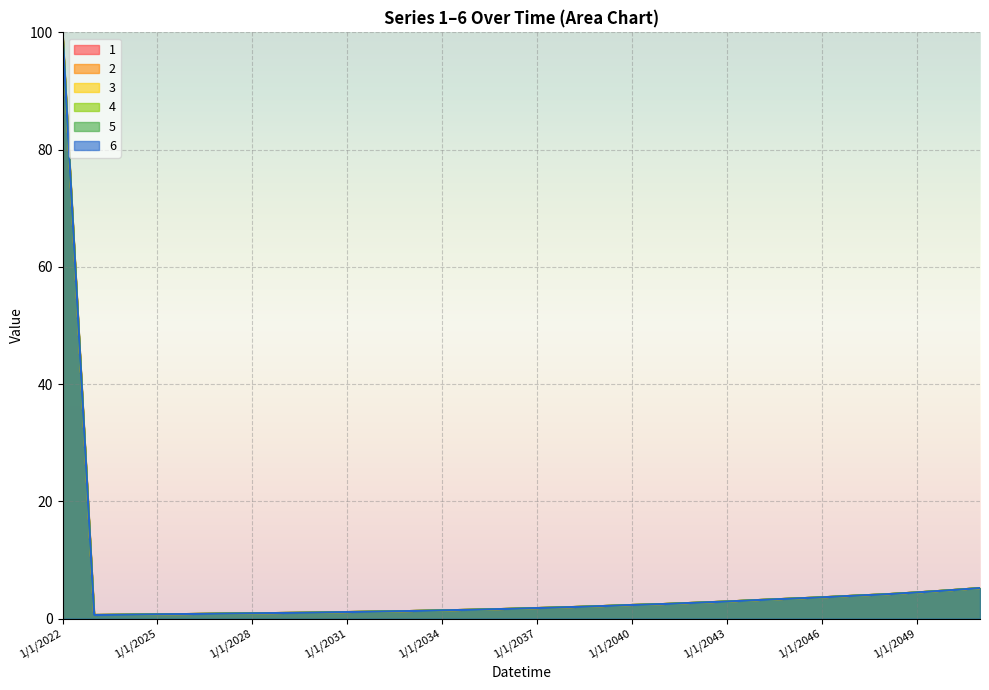

Is it true that 5 equals 0.6 at 1/1/2032?

False